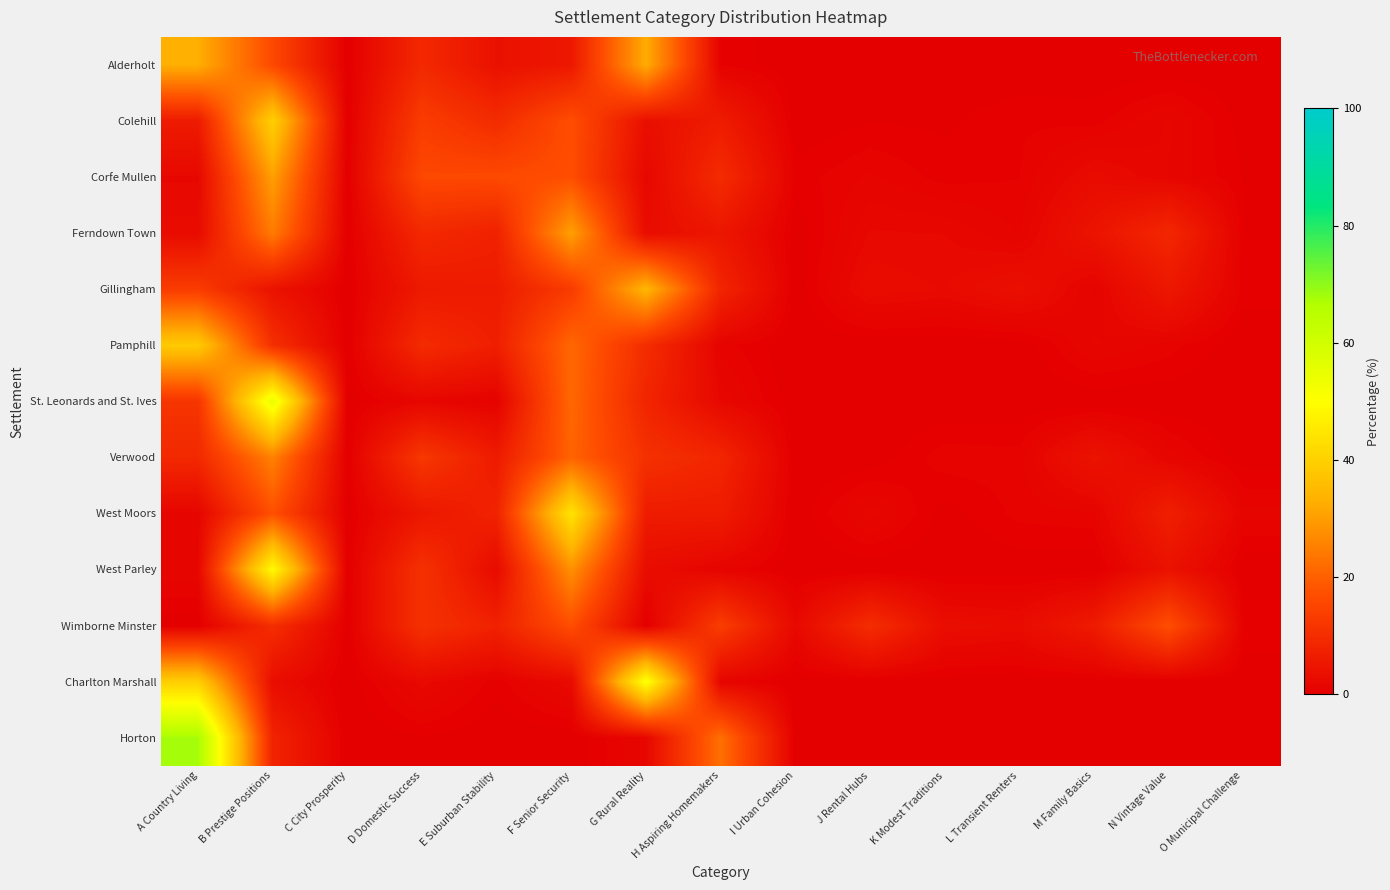

At how many categories does at least one series exceed 24?

4